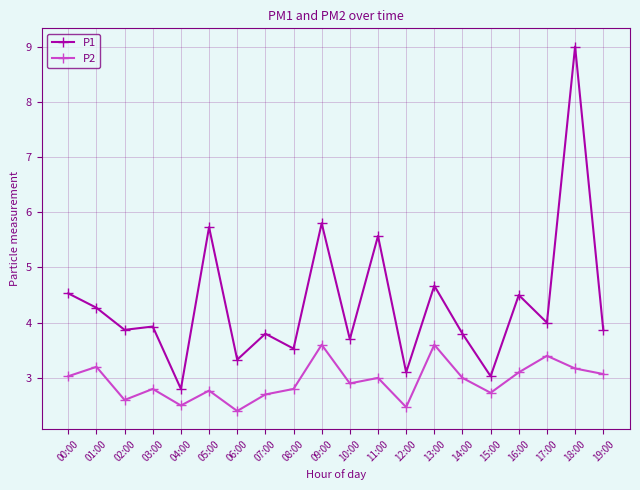

What is the label of the 13th point from the right?

07:00